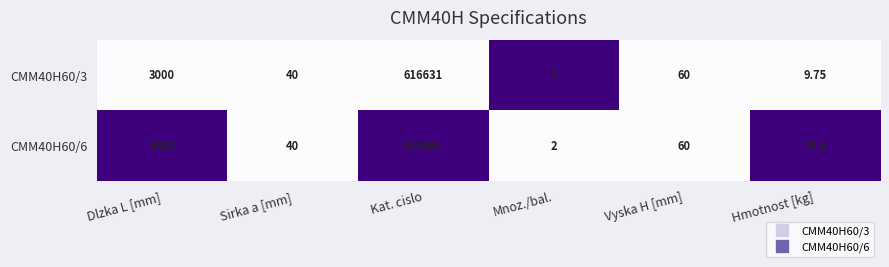

Is the value of CMM40H60/3 at Vyska H [mm] greater than the value of CMM40H60/6 at Sirka a [mm]?

Yes